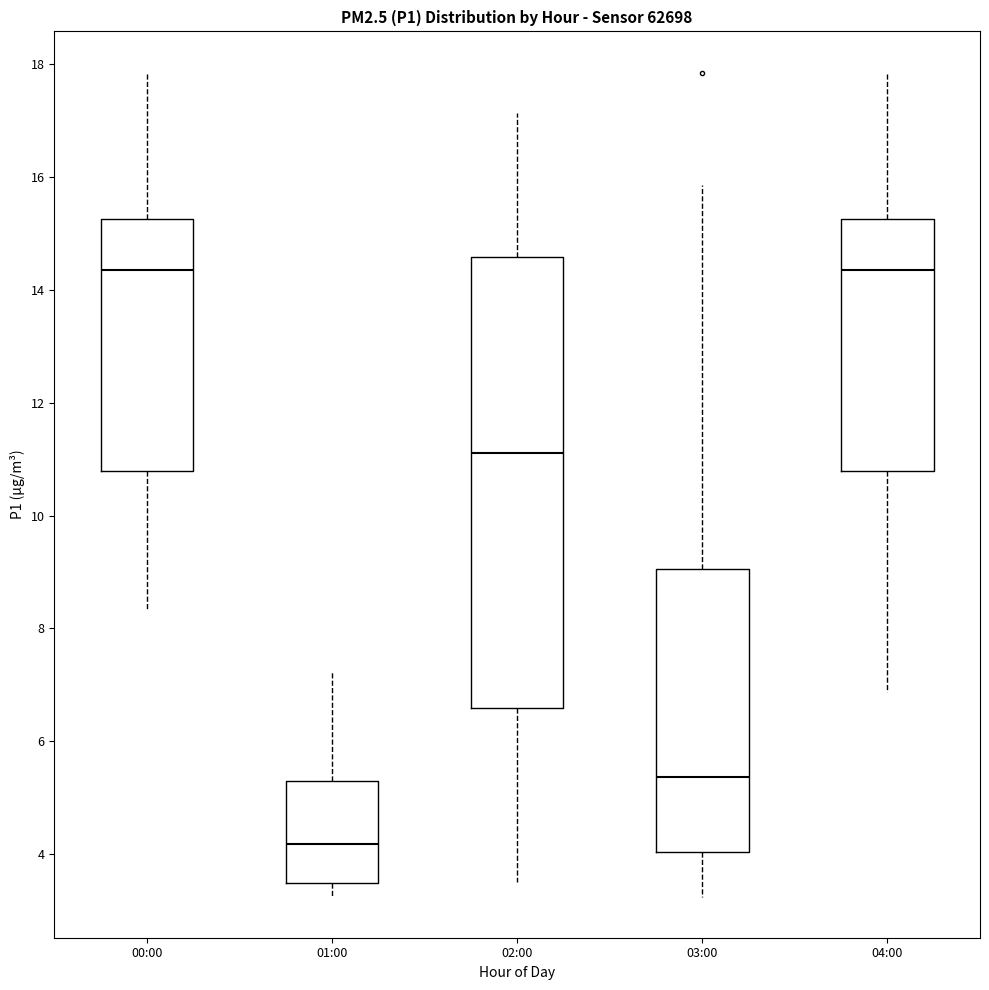

Which box has the lowest median line?

01:00